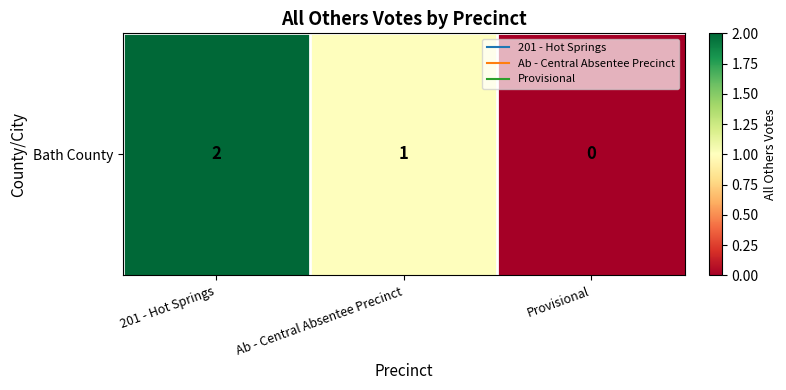

True or false: the data shows 0 at Provisional.

True